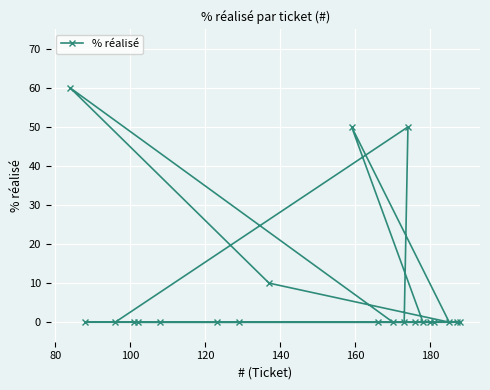

What is the sum of all values?

170